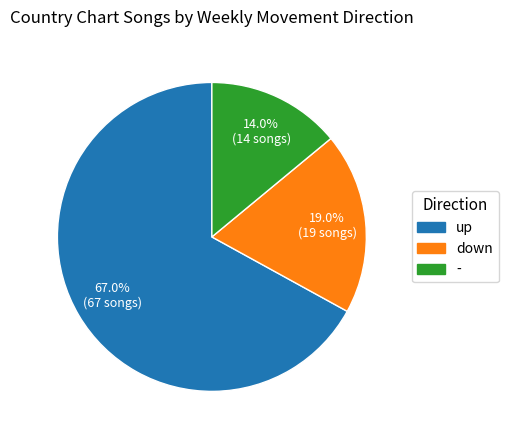

Which category accounts for the majority?

up